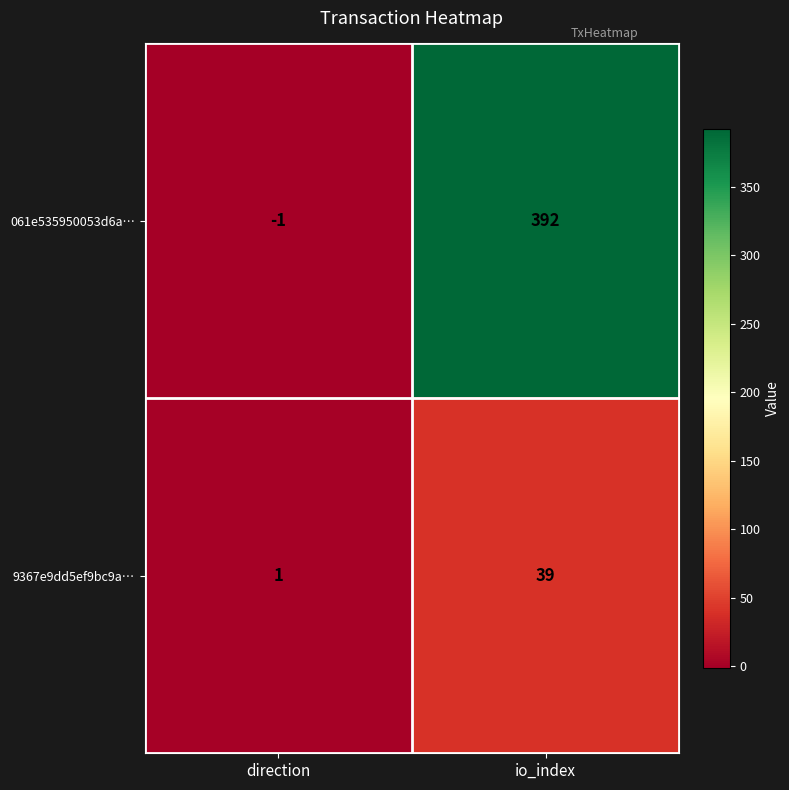

Which category has the lowest value across all series?

direction